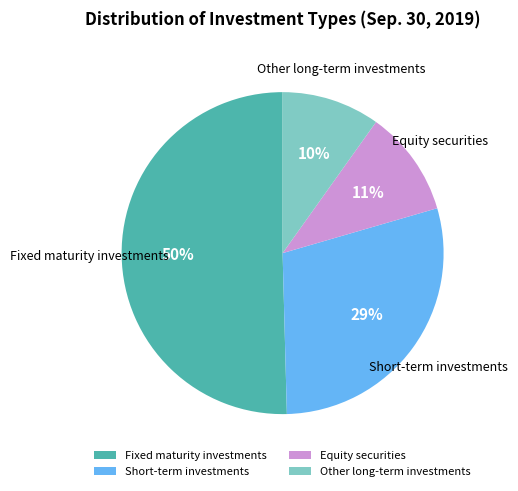

To the nearest percent, what is the average slice percentage?

25%